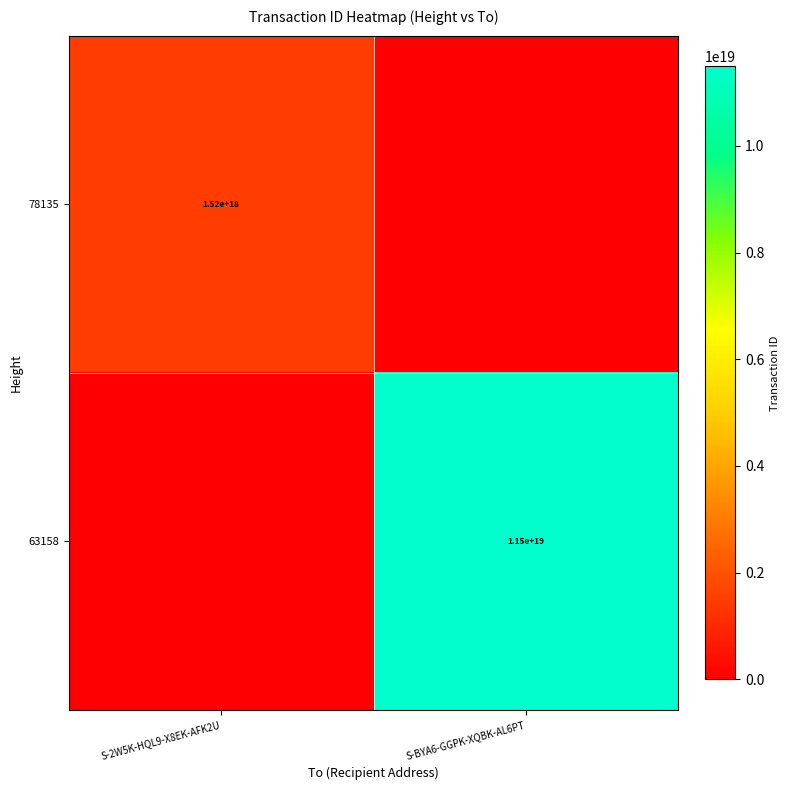

Is it true that 63158 equals 11500000000000000000 at S-BYA6-GGPK-XQBK-AL6PT?

True